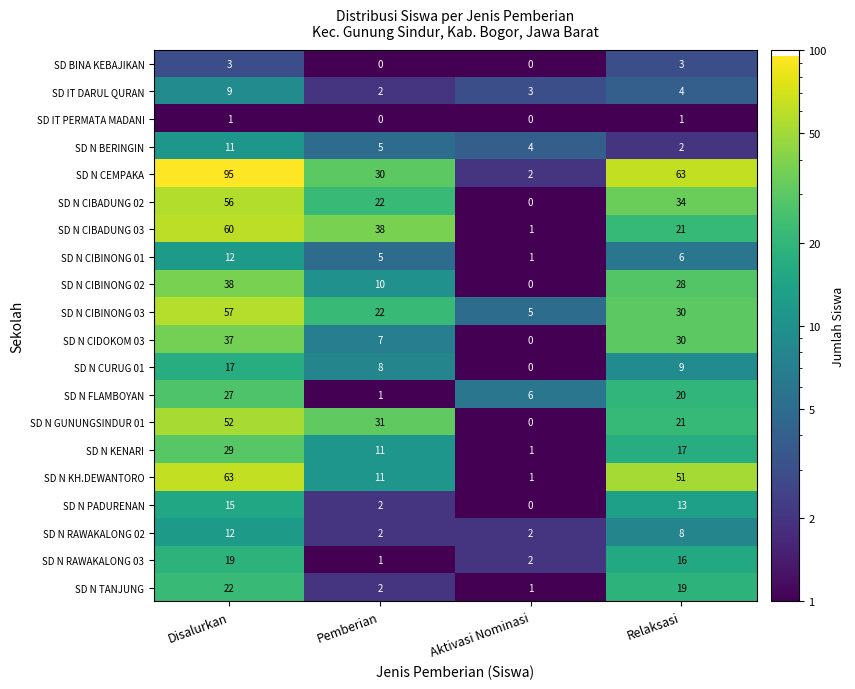

Is it true that SD N RAWAKALONG 02 equals 1 at Pemberian?

False